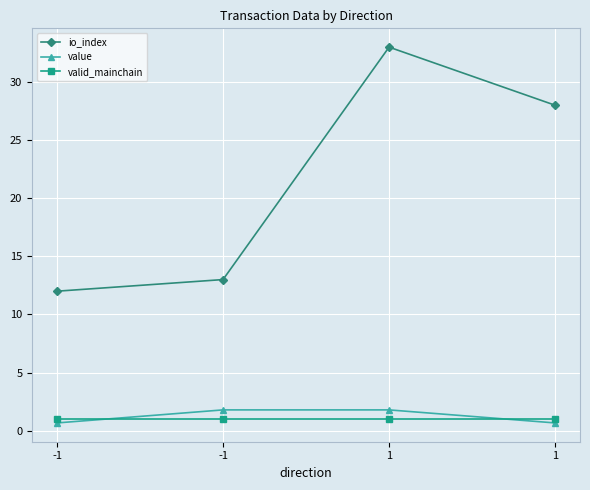

How many value values are between 0 and 1?

2